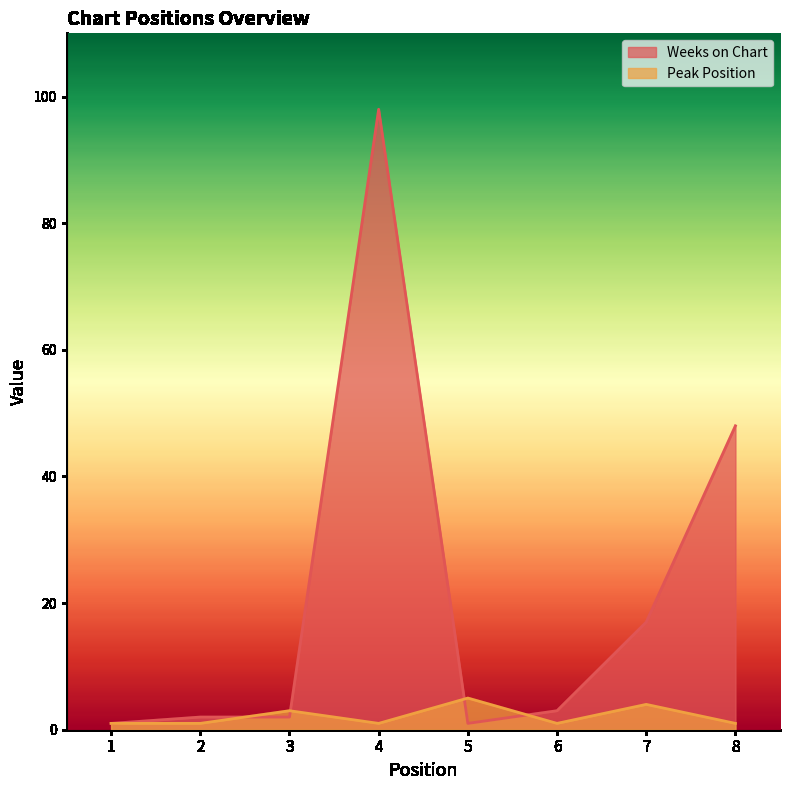

What are all the series names shown in the legend?

Weeks on Chart, Peak Position